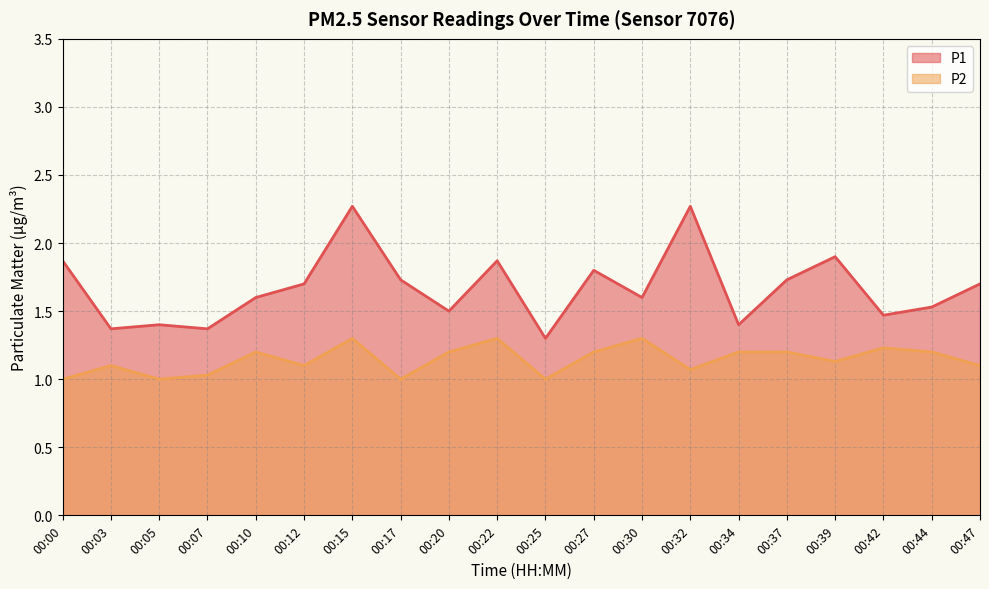

Is it true that P2 equals 0.3 at 00:17?

False